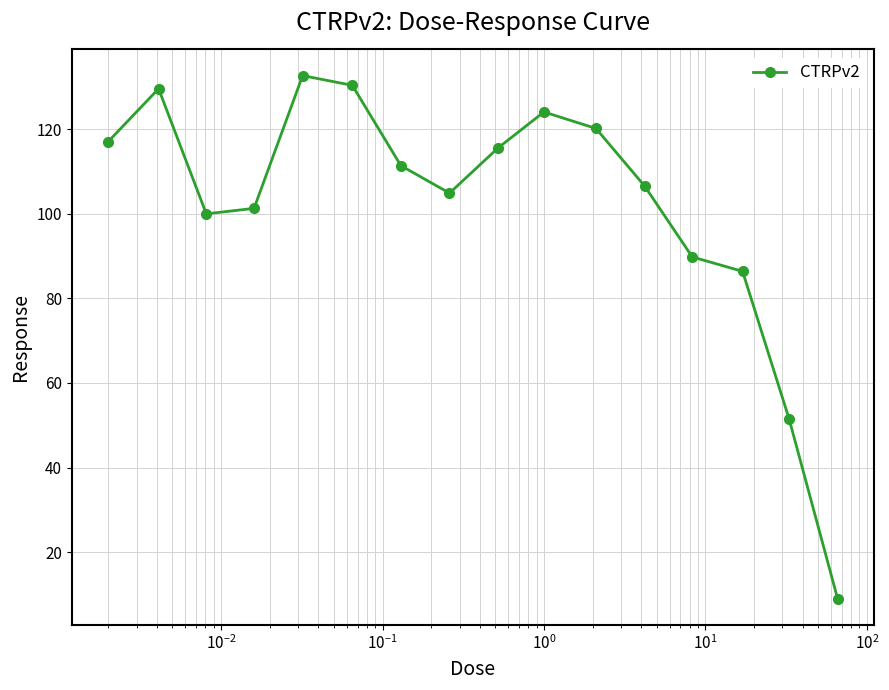

What is the greatest value displayed?

132.7